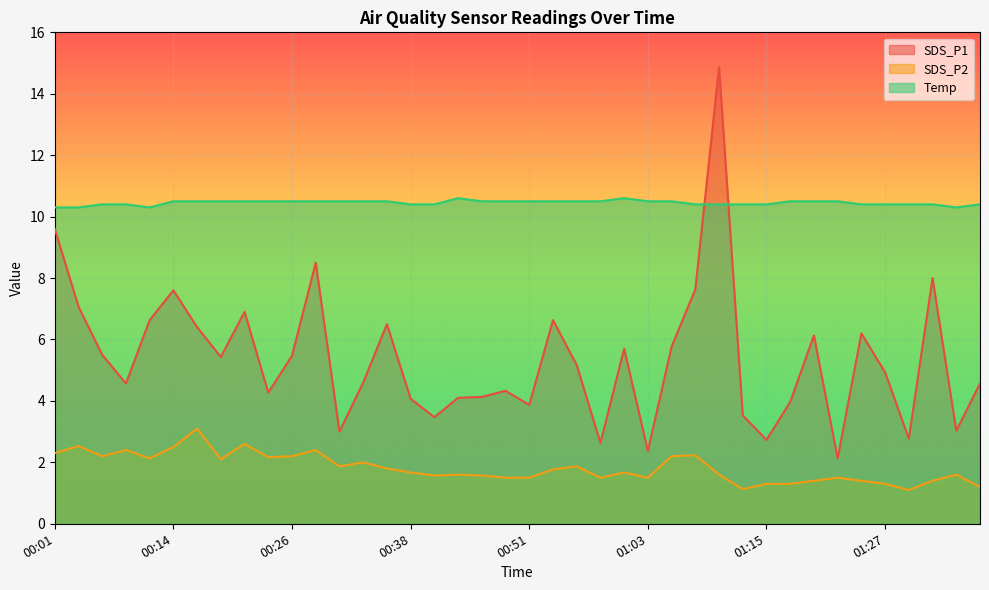

True or false: Temp and SDS_P2 cross at least once.

False